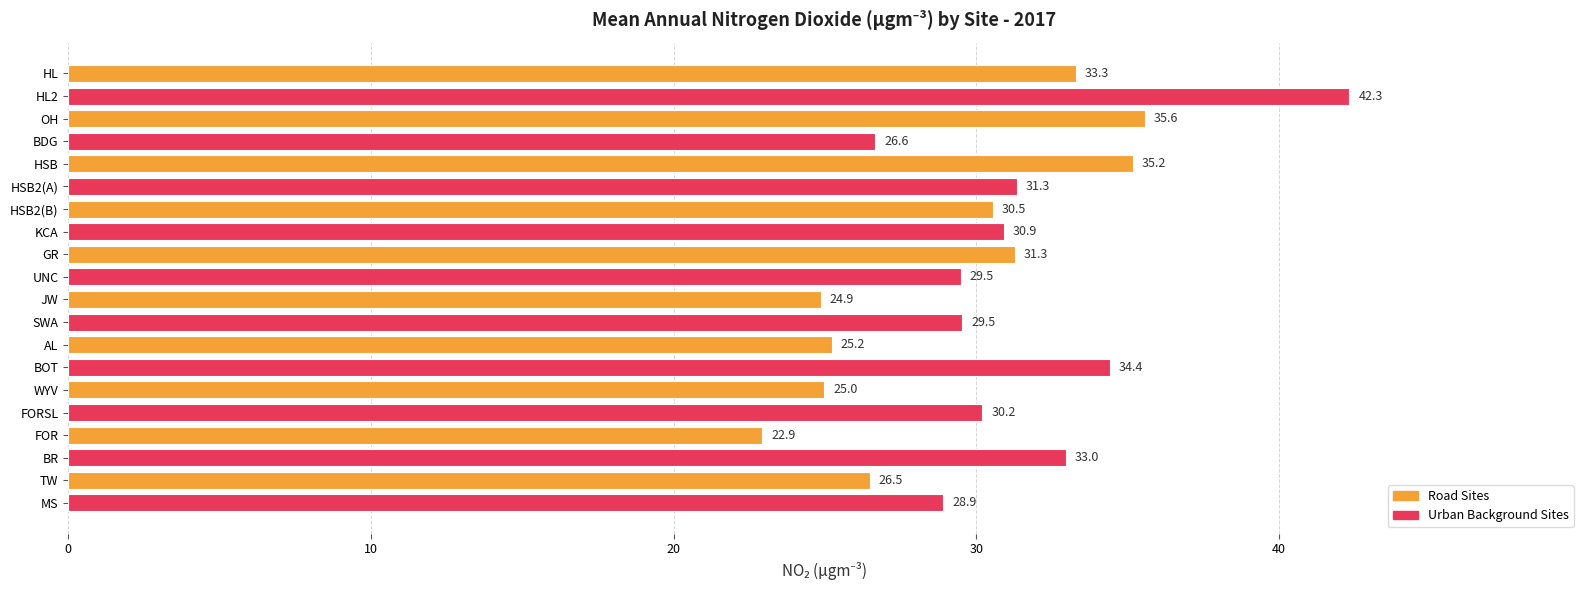

What is the ratio of the value at HL2 to the value at HSB?

1.2